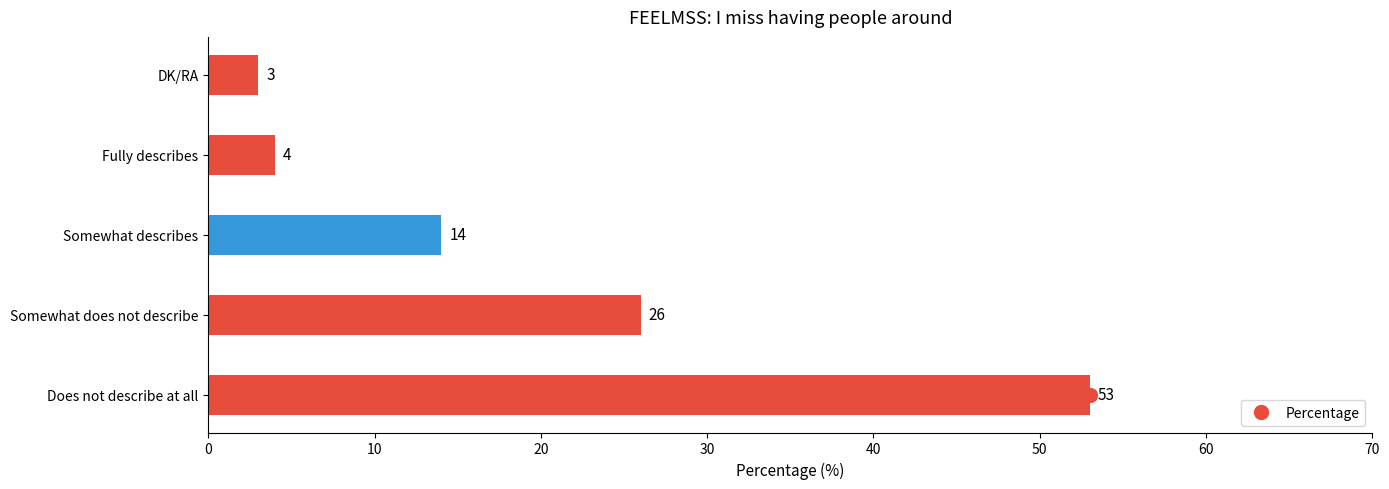

Which has a higher value, DK/RA or Somewhat describes?

Somewhat describes